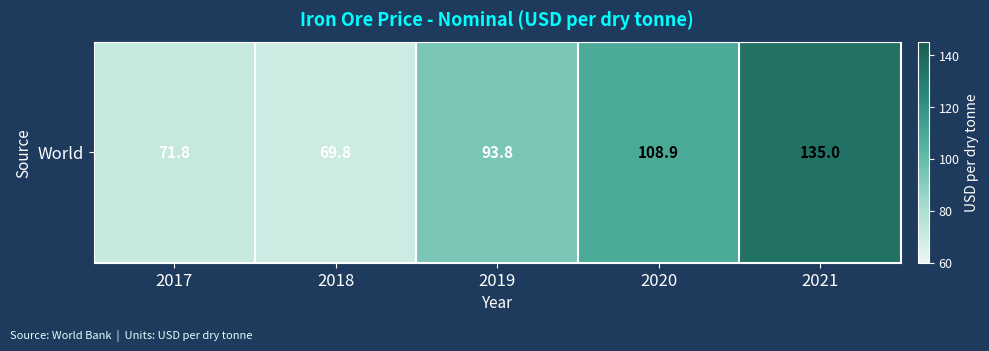

Between 2020 and 2018, which is larger?

2020